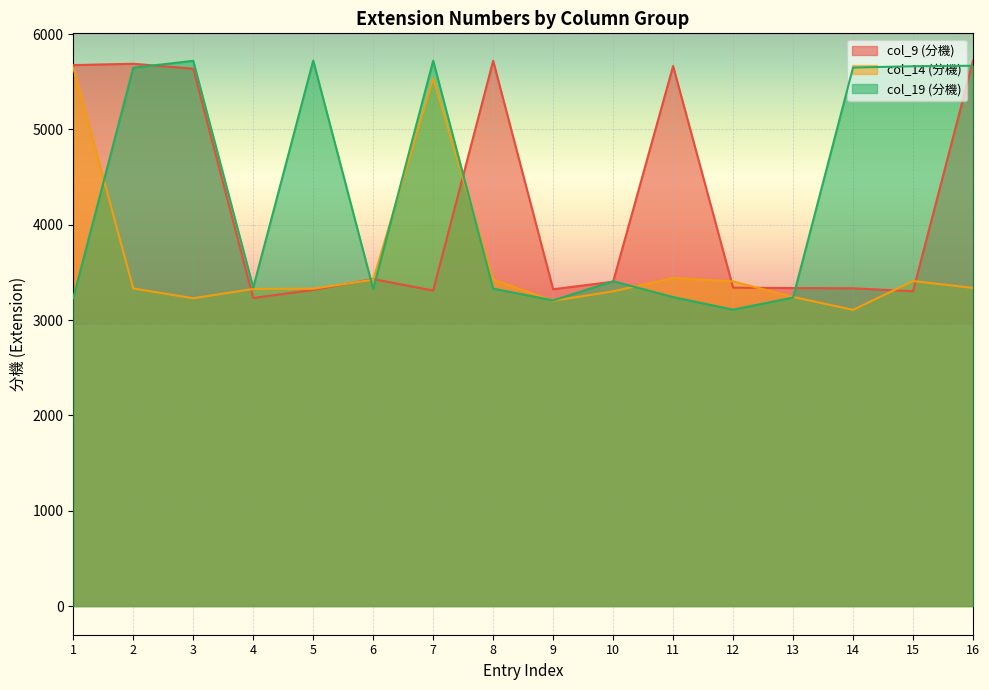

List the labels in order of col_14 (分機) value, largest first.

1, 7, 11, 8, 6, 15, 12, 16, 2, 5, 4, 10, 13, 3, 9, 14